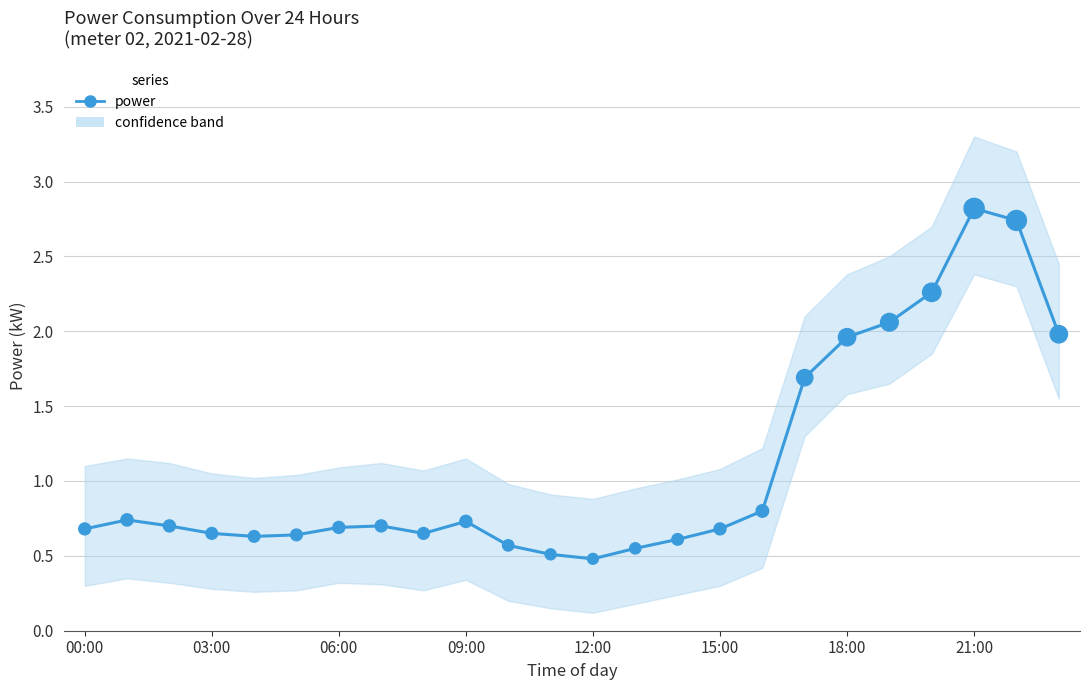

Which series contains the lowest Y value?

power